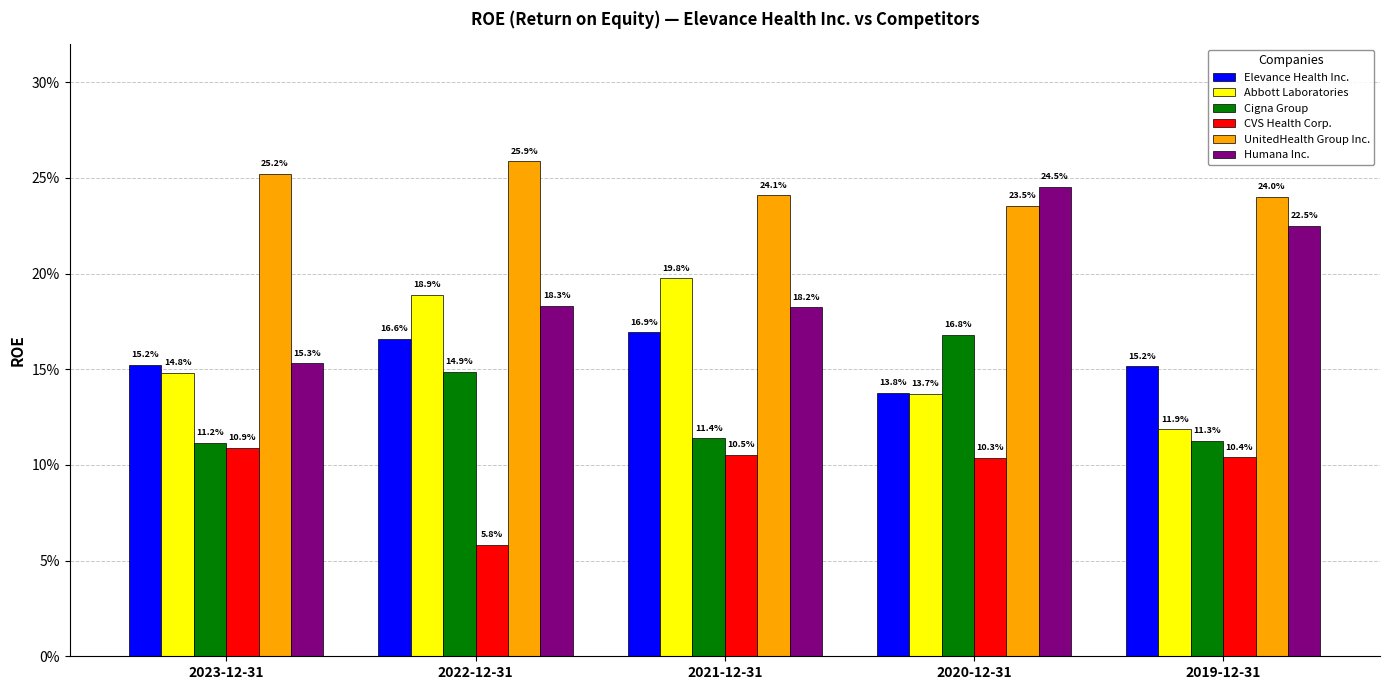

What is the sum of the Cigna Group values at 2020-12-31 and 2022-12-31?

0.3